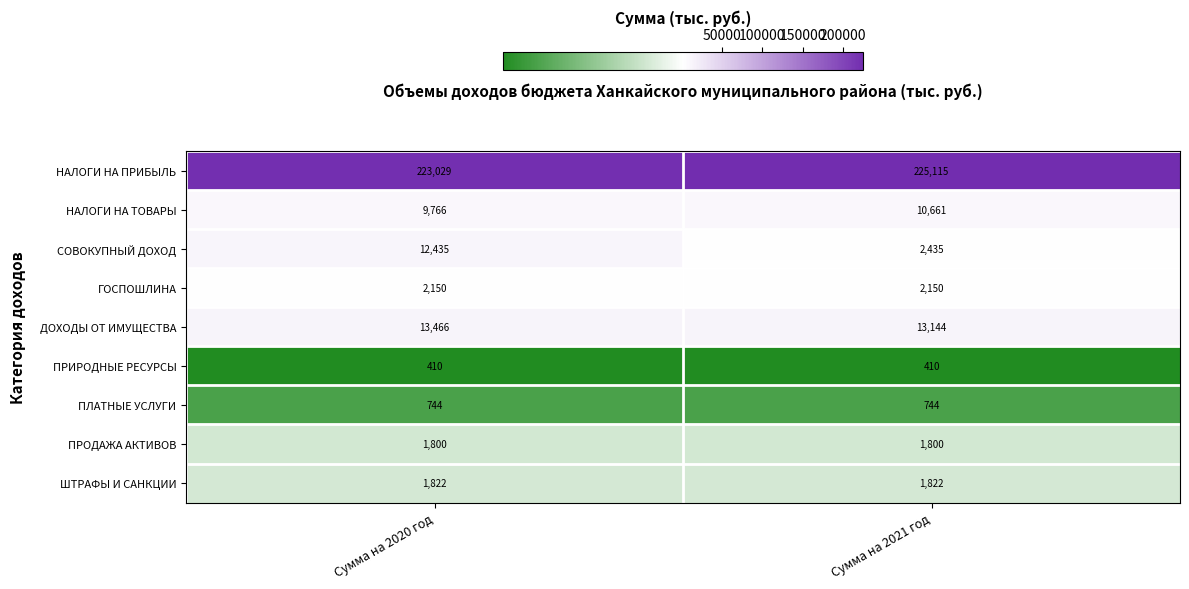

Reading left to right, list all the values displayed in this chart.

НАЛОГИ НА ПРИБЫЛЬ: 223029	225115
НАЛОГИ НА ТОВАРЫ: 9766	10661
СОВОКУПНЫЙ ДОХОД: 12435	2435
ГОСПОШЛИНА: 2150	2150
ДОХОДЫ ОТ ИМУЩЕСТВА: 13466	13144
ПРИРОДНЫЕ РЕСУРСЫ: 410	410
ПЛАТНЫЕ УСЛУГИ: 744	744
ПРОДАЖА АКТИВОВ: 1800	1800
ШТРАФЫ И САНКЦИИ: 1822	1822